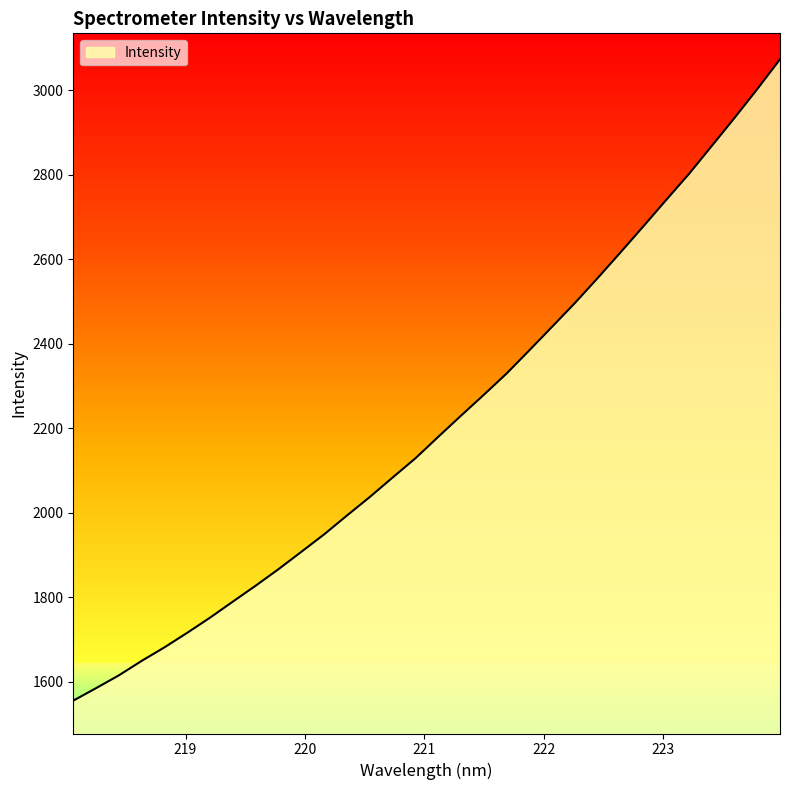

What is the maximum value shown in the chart?

3072.6